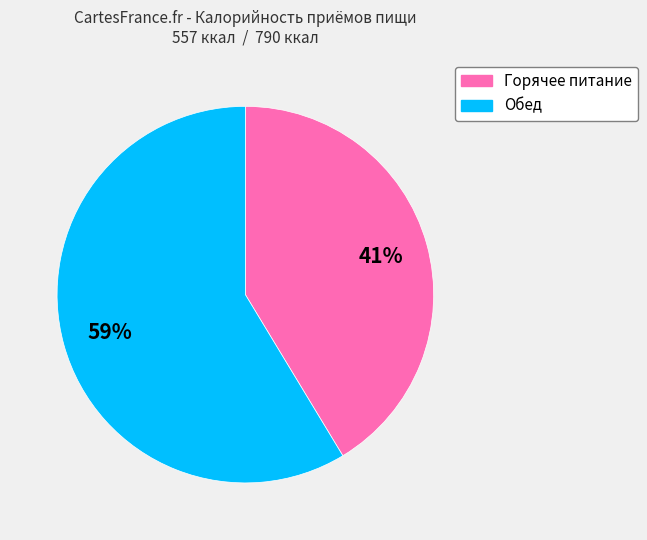

Approximately how many times larger is the value at Горячее питание compared to Обед?

0.7